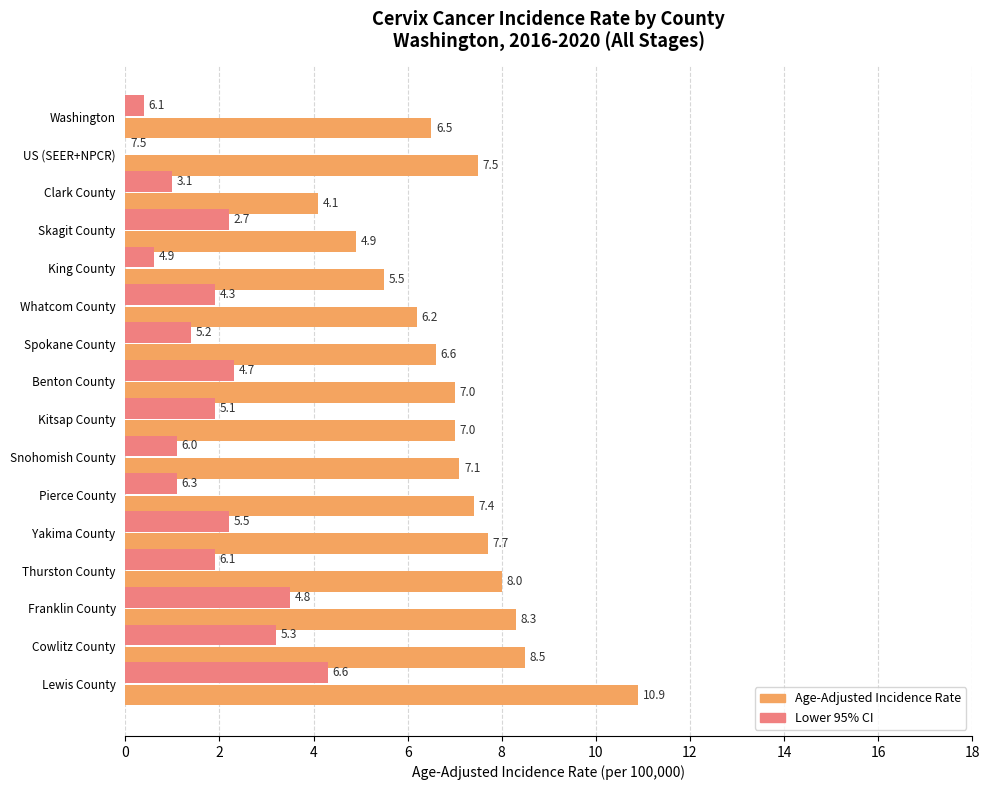

What is the maximum value for Lower 95% CI?

4.3